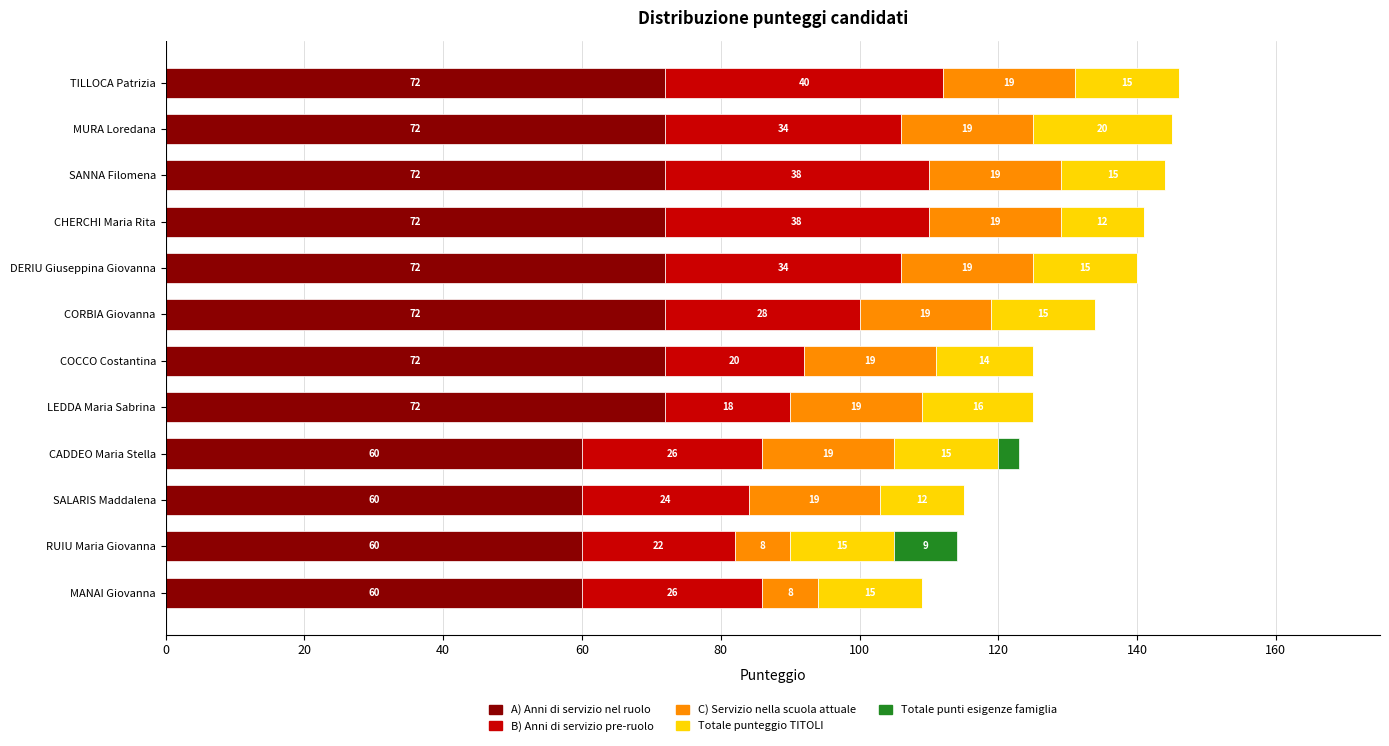

The A) Anni di servizio nel ruolo series shows 23 at COCCO Costantina. True or false?

False